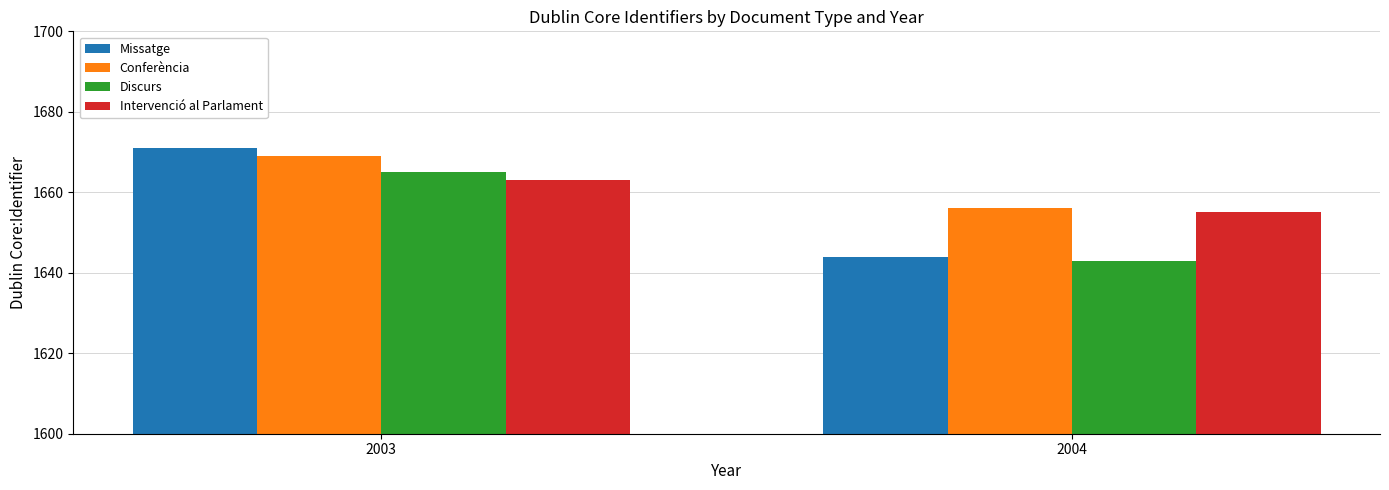

What is the approximate value of Conferència at 2004?

1656